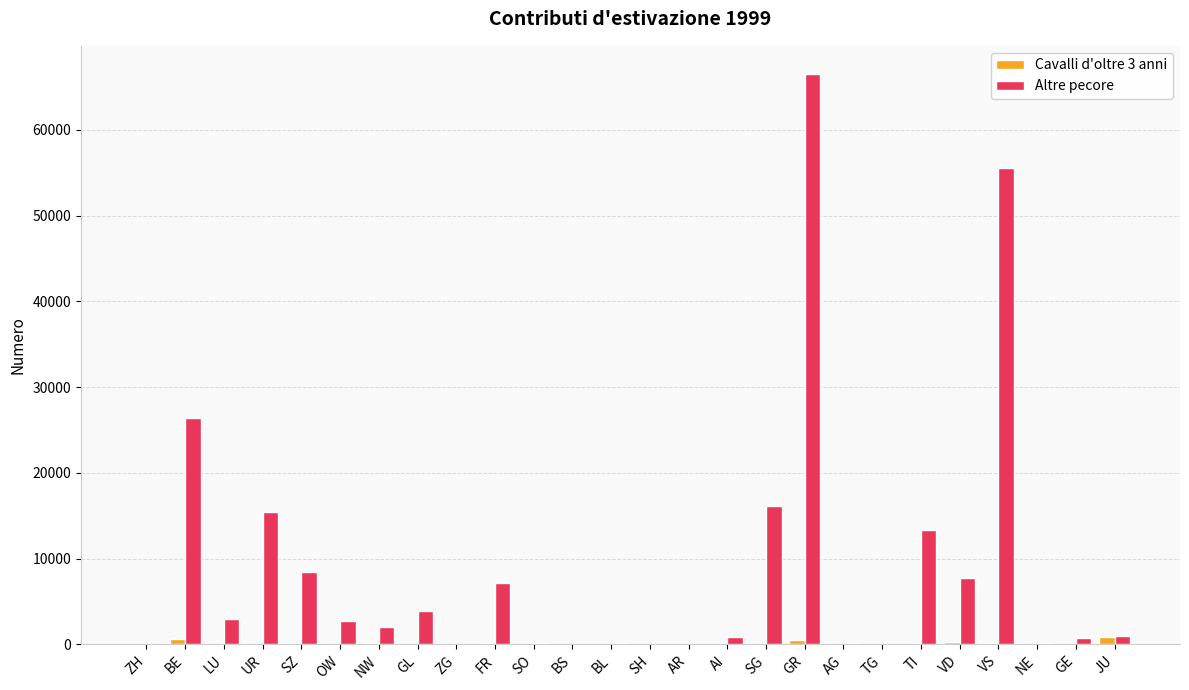

The value of Cavalli d'oltre 3 anni at BL is 61. True or false?

True